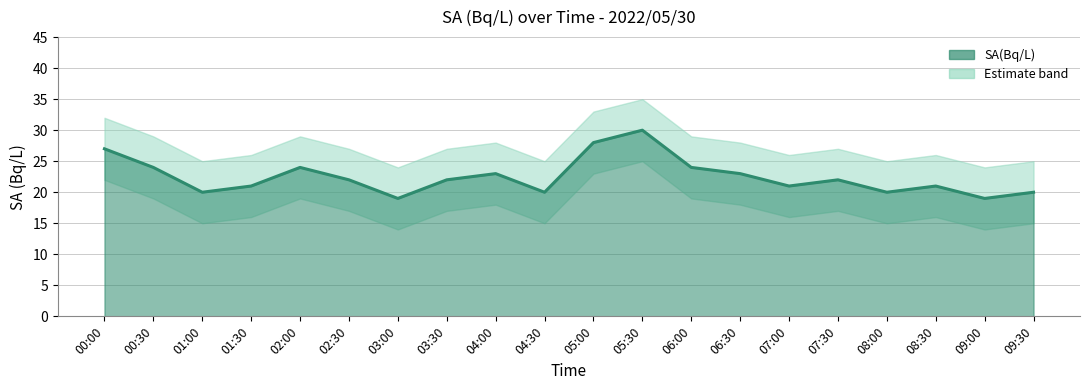

How many values in the SA_lower series exceed 17?

8